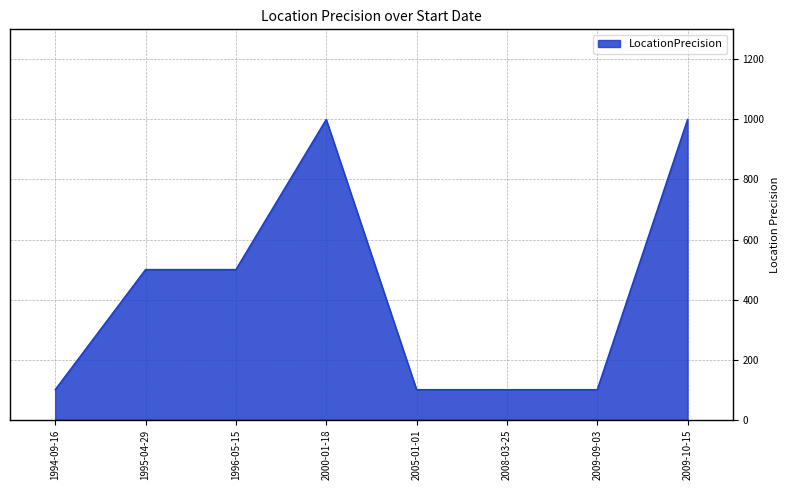

The chart shows a value of 273 at 2000-01-18. True or false?

False